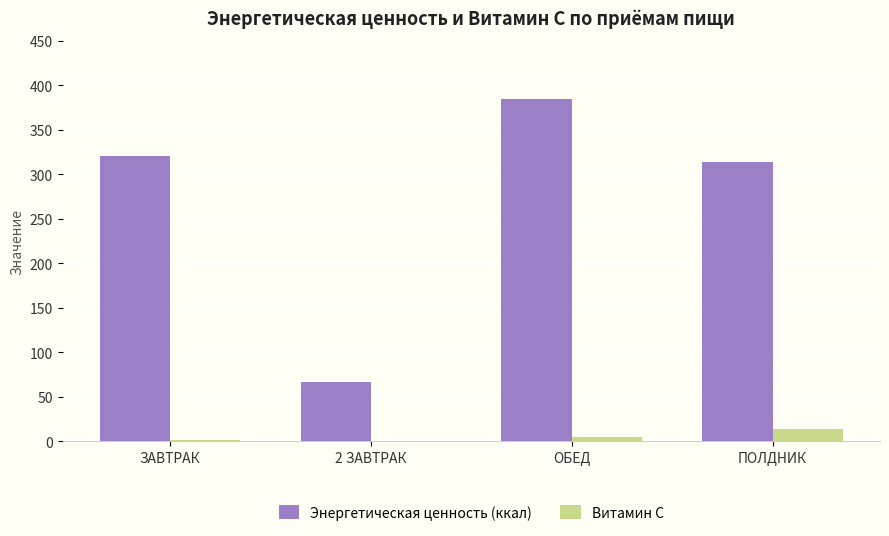

True or false: Энергетическая ценность (ккал) has a value of 384.8 at ОБЕД.

True